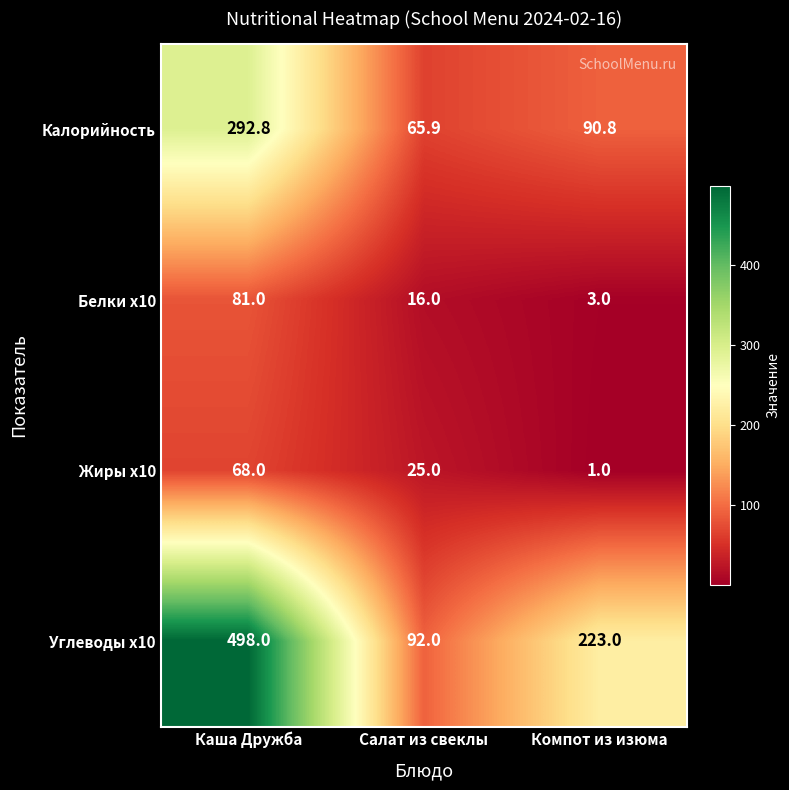

What is the approximate value of Жиры x10 at Салат из свеклы?

25.0